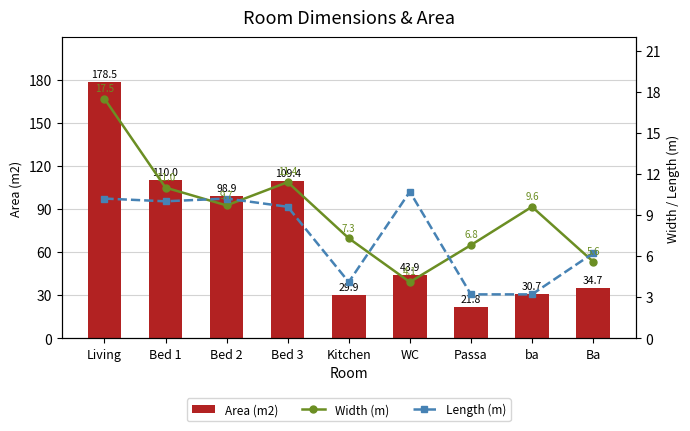

What is the sum of the Area (m2) values at ba and Kitchen?

60.6